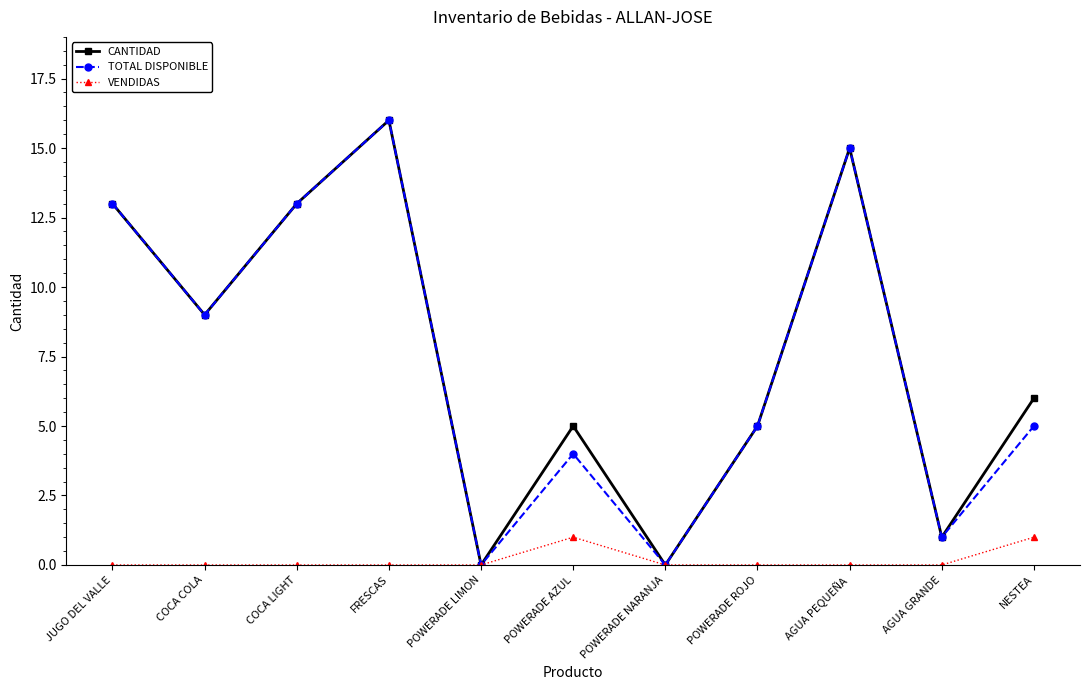

What is the total value across all series at AGUA GRANDE?

2